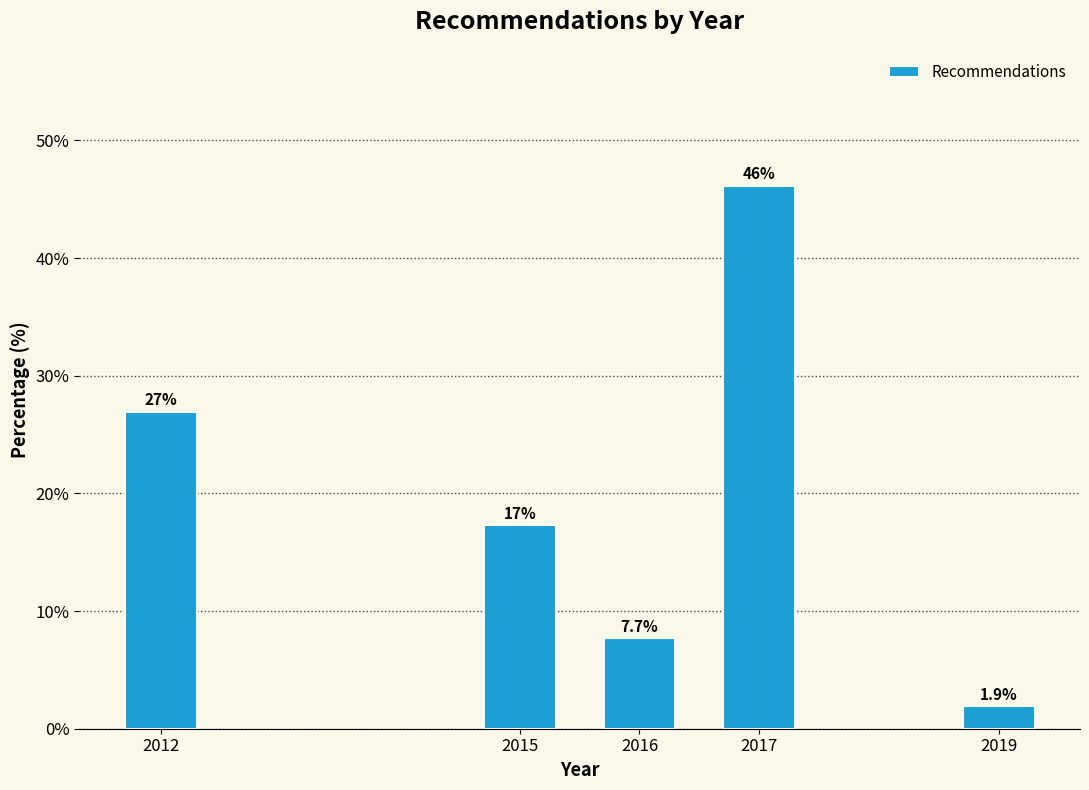

Reading left to right, list all the values displayed in this chart.

2012=26.9	2015=17.3	2016=7.7	2017=46.2	2019=1.9